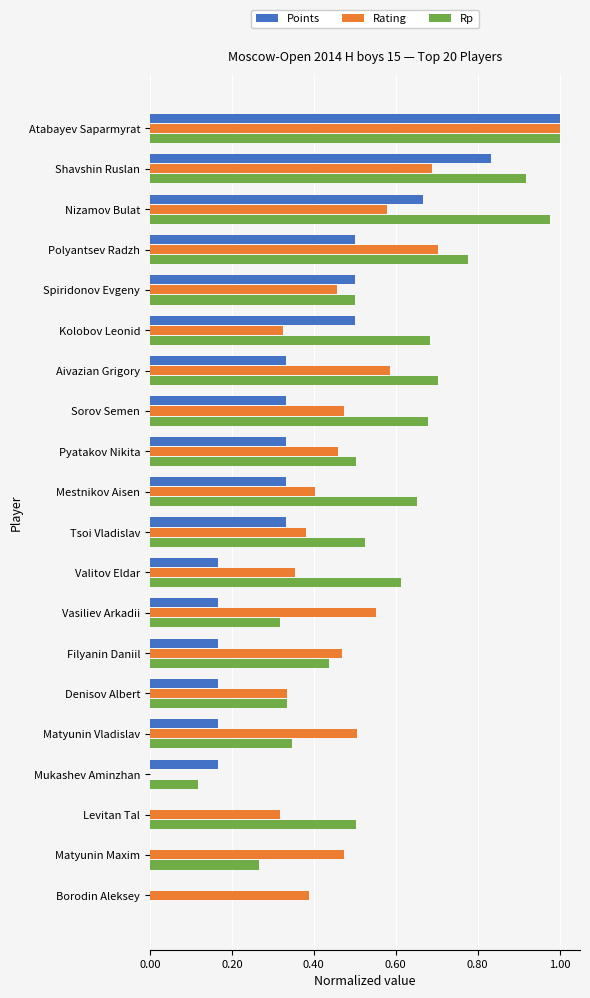

Is it true that Points equals 0.5 at Kolobov Leonid?

True